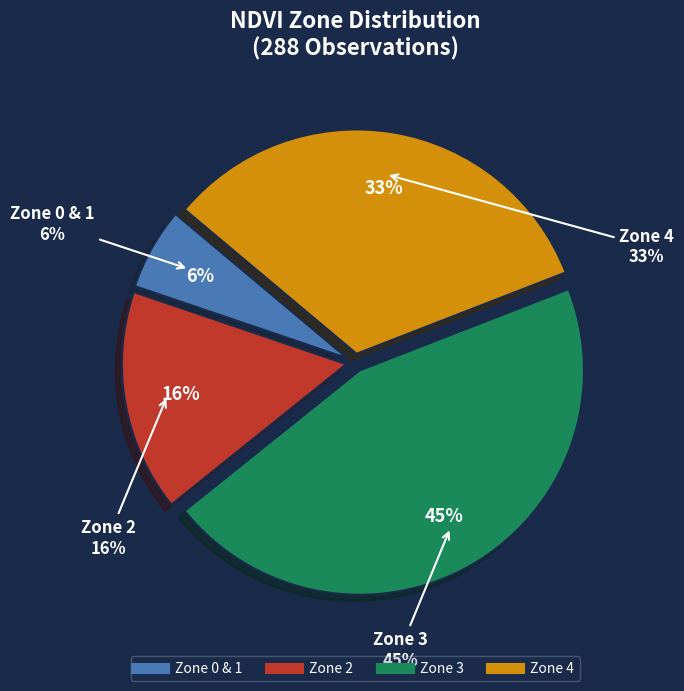

Which category has the smallest portion of the pie?

Zone 0/1